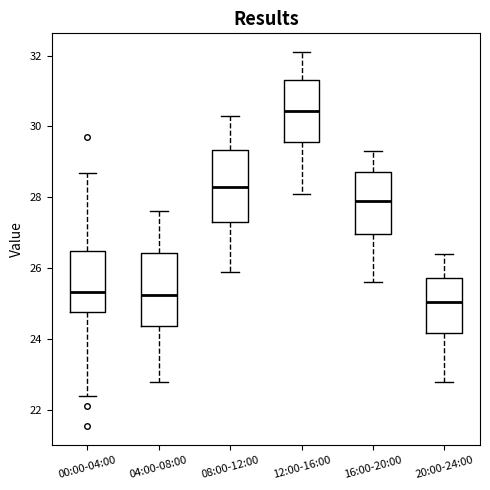

Where does the upper whisker of the box for 00:00-04:00 end on the y-axis? The values are not printed on the chart, so give them approximately, as read against the axis.

28.8